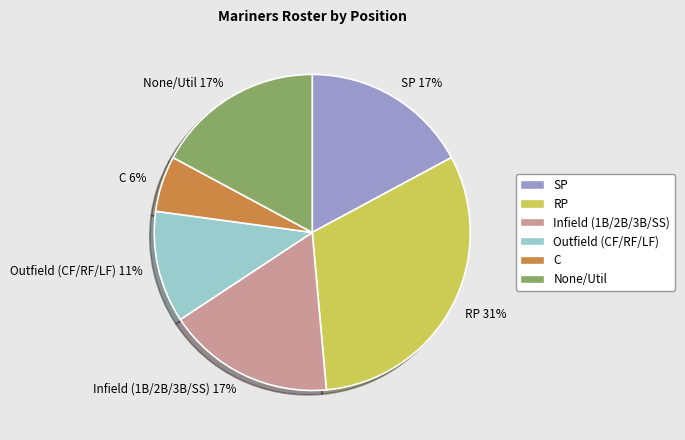

Count the number of slices in the pie.

6